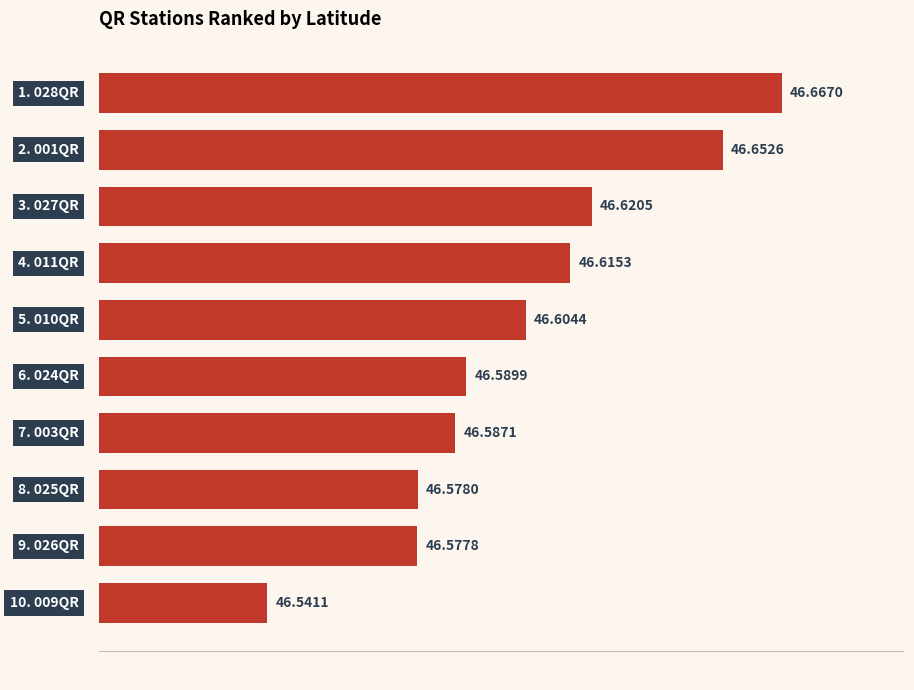

Does the chart contain any negative values?

No